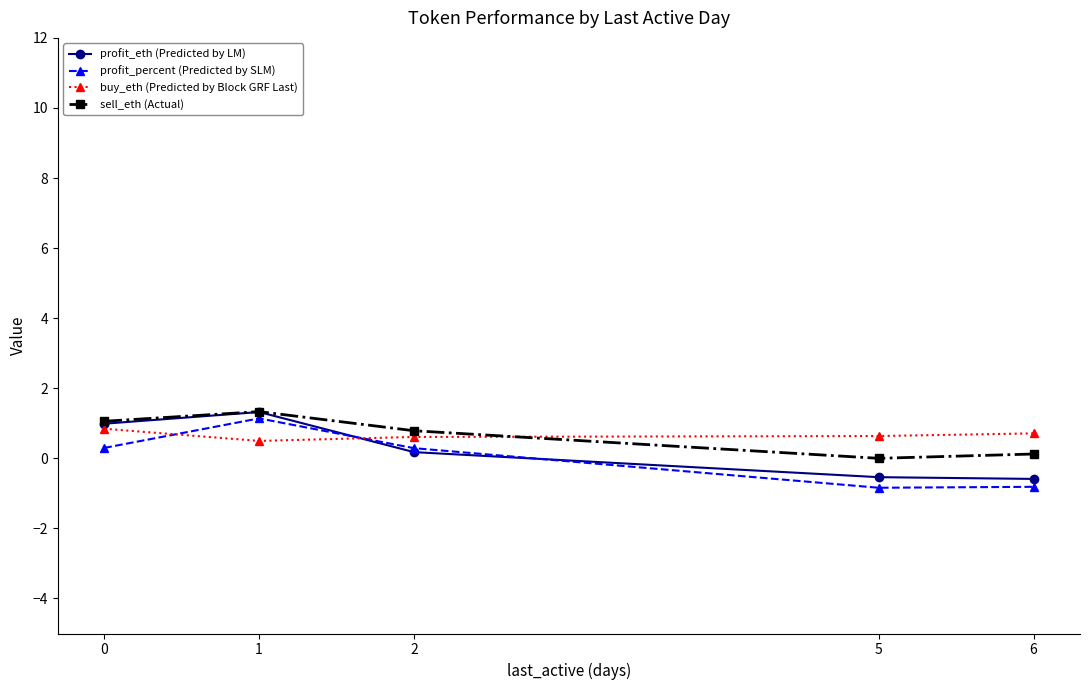

At which category is the sum across all series the highest?

1